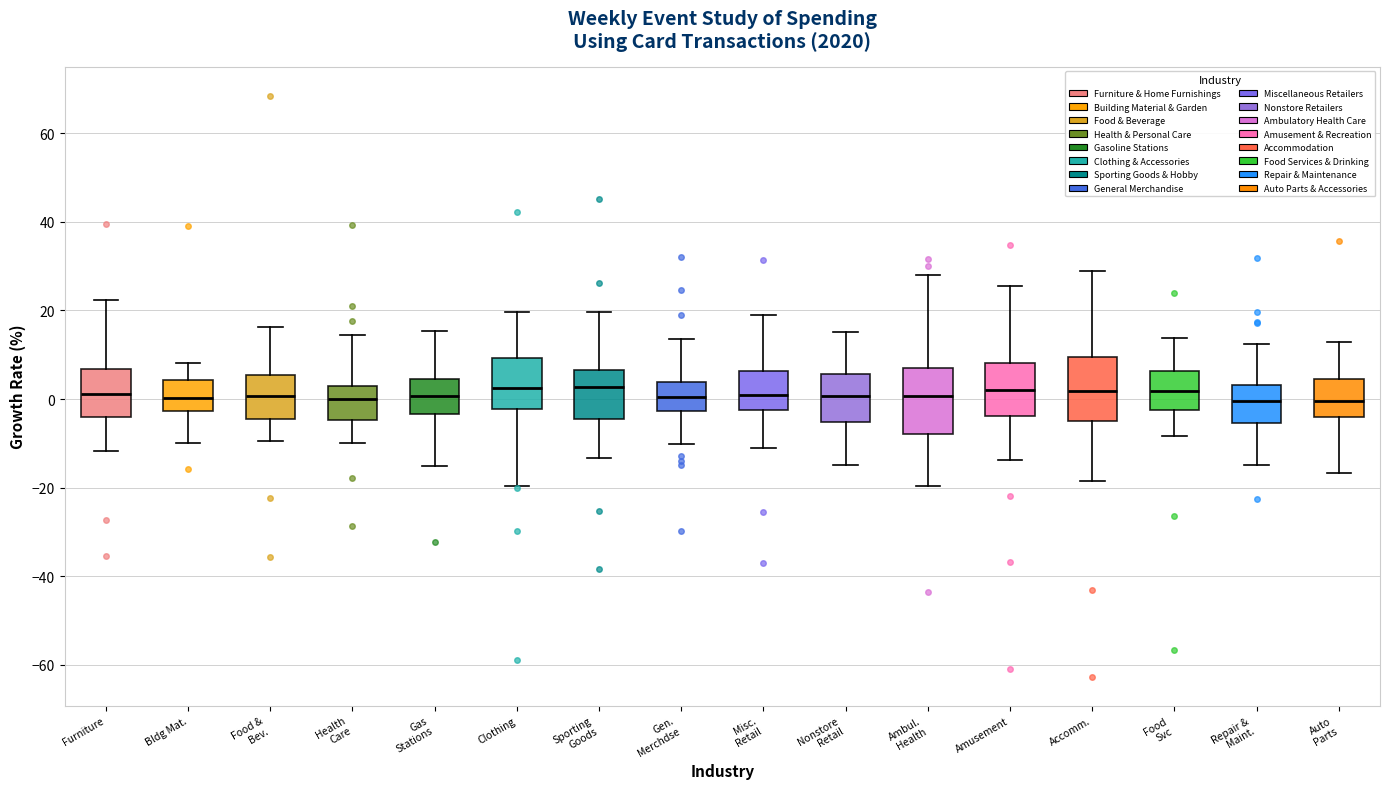

Reading left to right, read every box against the y-axis: the position of its median line, the range the box covers, and the ends of its whiskers. The values are not printed on the chart, so give them approximately, as read against the axis.

Furniture: median 2, box -4 to 6, whiskers -12 to 22
Bldg Mat.: median 0, box -2 to 4, whiskers -10 to 8
Food & Bev.: median 0, box -4 to 6, whiskers -10 to 16
Health Care: median 0, box -4 to 2, whiskers -10 to 14
Gas Stations: median 0, box -4 to 4, whiskers -16 to 16
Clothing: median 2, box -2 to 10, whiskers -20 to 20
Sporting Goods: median 2, box -4 to 6, whiskers -14 to 20
Gen. Merchdse: median 0, box -2 to 4, whiskers -10 to 14
Misc. Retail: median 0, box -2 to 6, whiskers -12 to 20
Nonstore Retail: median 0, box -6 to 6, whiskers -14 to 16
Ambul. Health: median 0, box -8 to 8, whiskers -20 to 28
Amusement: median 2, box -4 to 8, whiskers -14 to 26
Accomm.: median 2, box -4 to 10, whiskers -18 to 28
Food Svc: median 2, box -2 to 6, whiskers -8 to 14
Repair & Maint.: median 0, box -6 to 4, whiskers -14 to 12
Auto Parts: median 0, box -4 to 4, whiskers -16 to 12